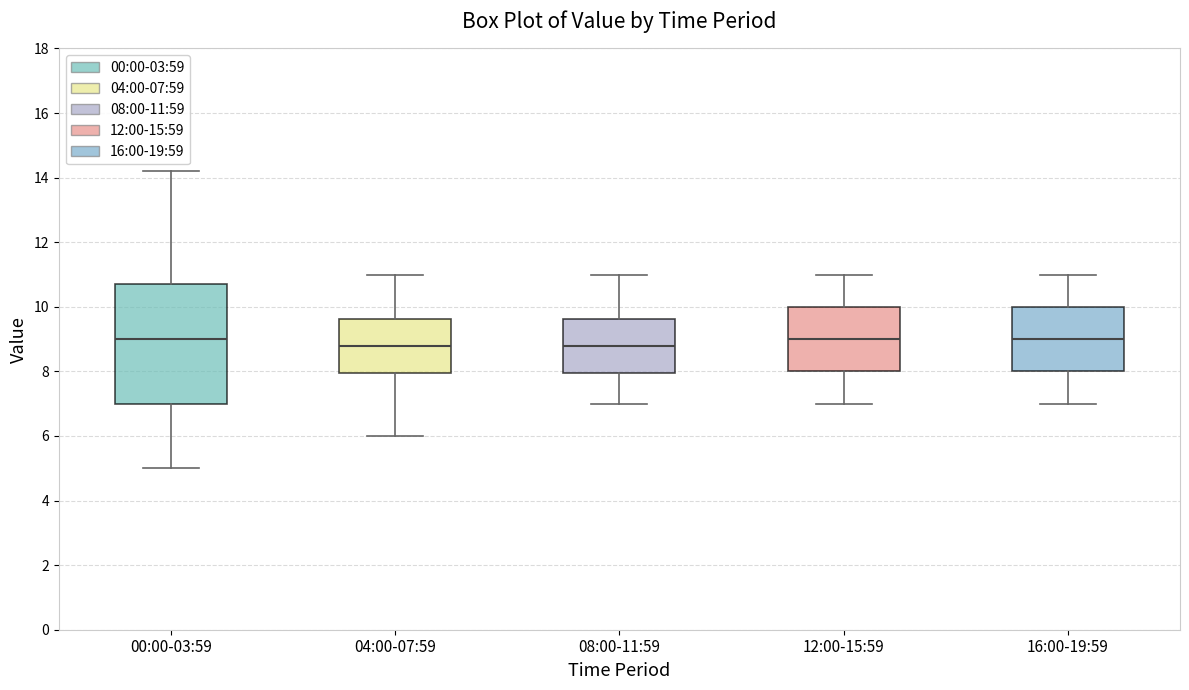

Comparing the boxes themselves (not the whiskers), which one is the tallest?

00:00-03:59